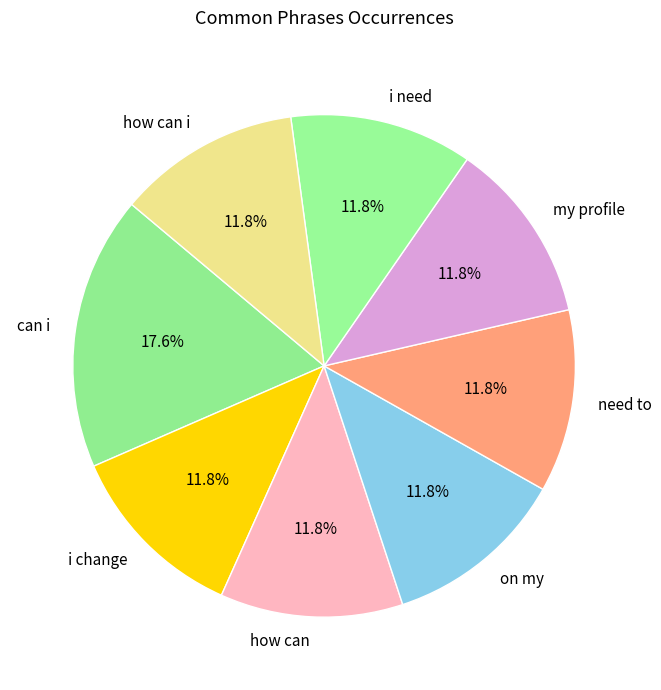

How many slices are in this pie chart?

8